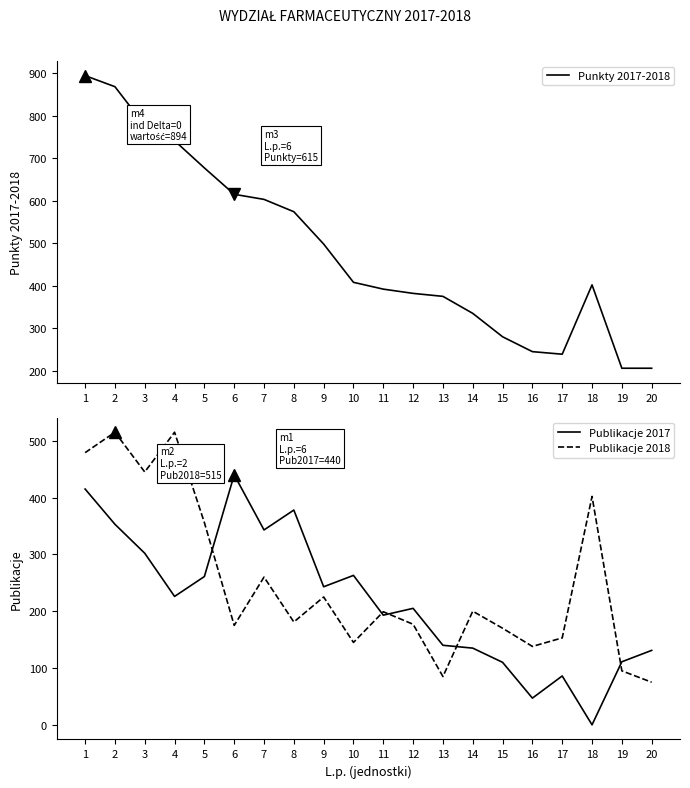

What are all the series names shown in the legend?

Punkty 2017-2018, Publikacje 2017, Publikacje 2018